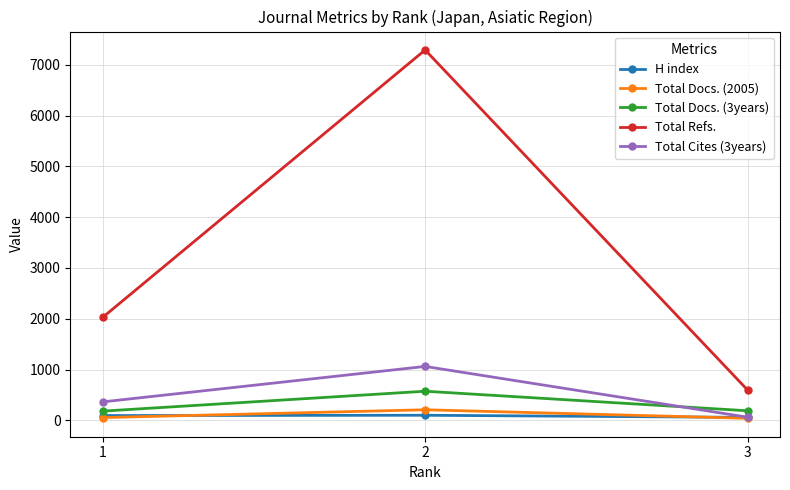

What is the maximum value shown in the chart?

7290